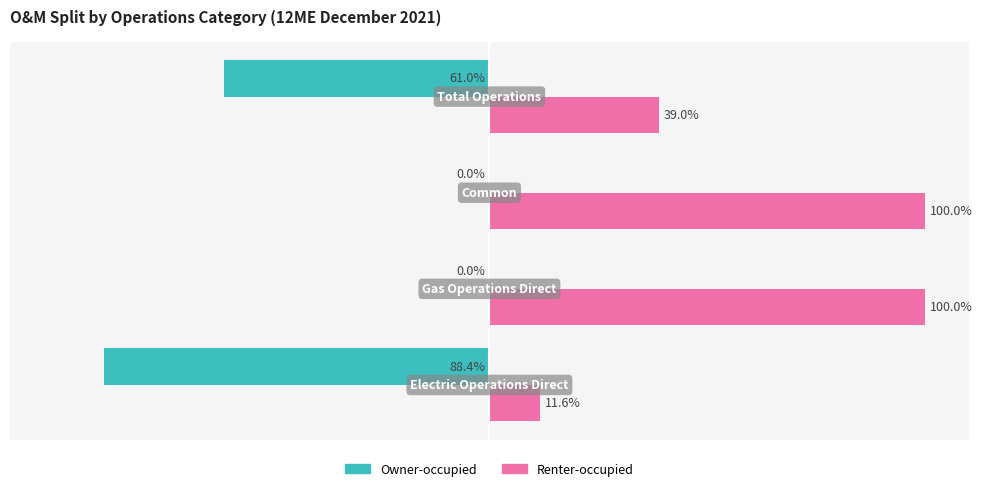

Which series has the largest total across all categories?

Renter-occupied